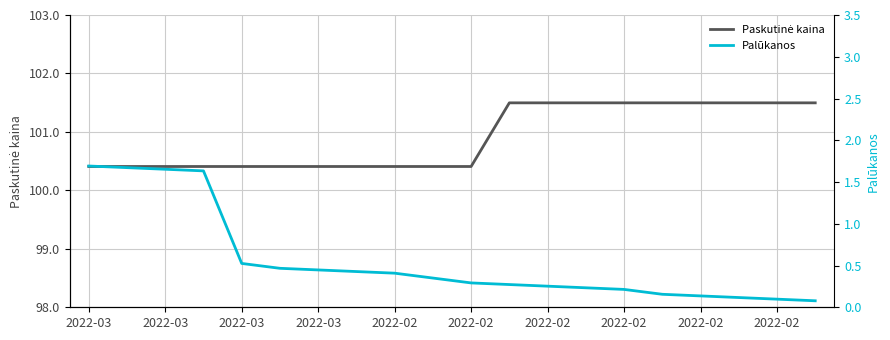

True or false: Palūkanos has a value of 2.5 at 2022-03.

False